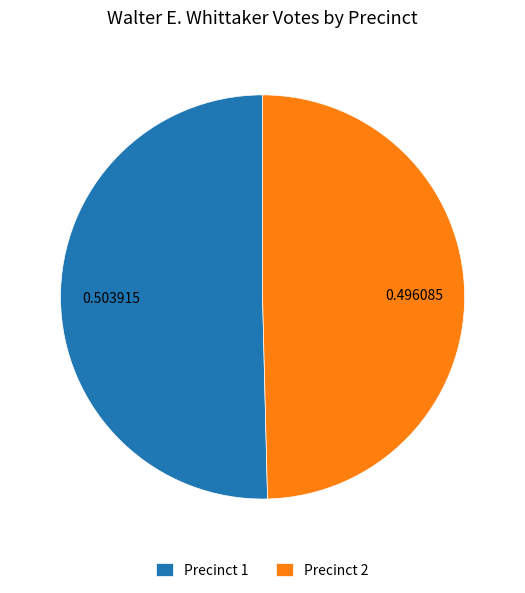

What is the largest slice in the pie chart?

Precinct 1